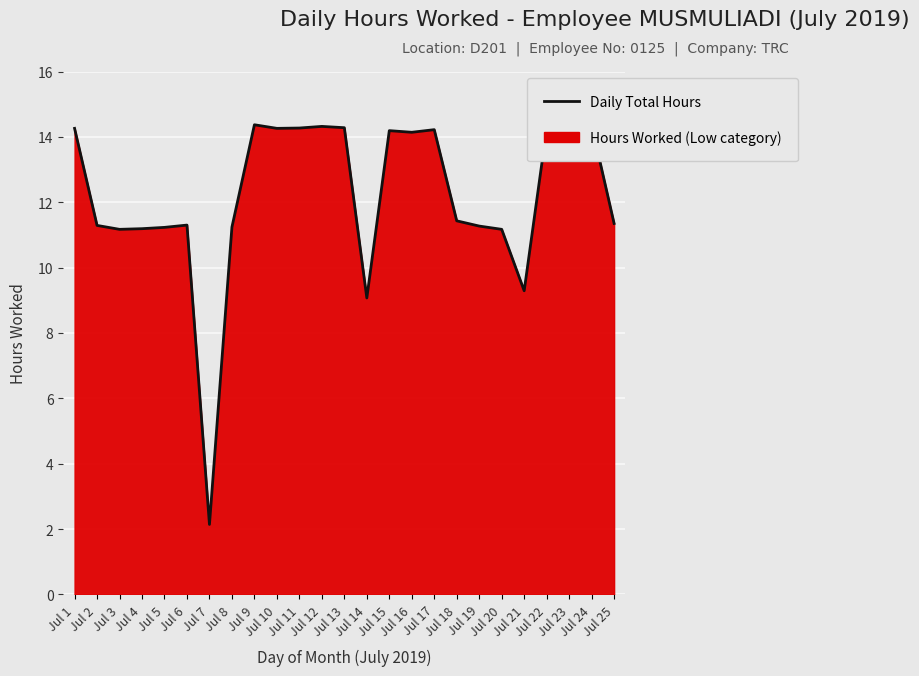

Where is the data nearest to the value 8?

Jul 14